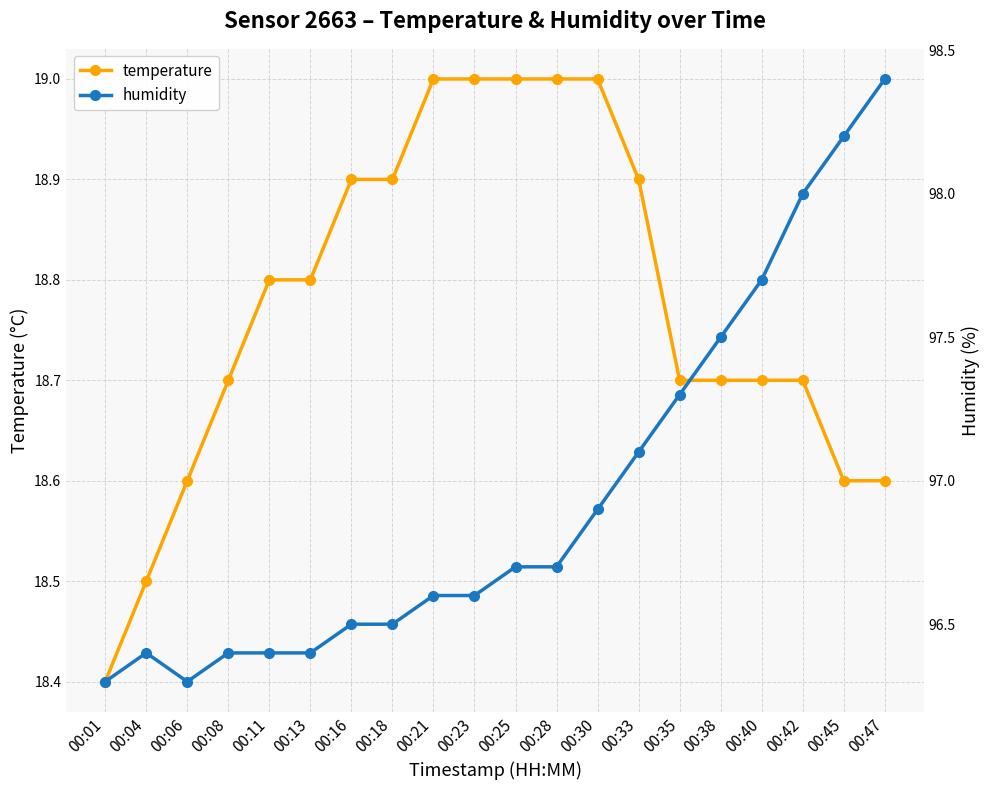

What is the maximum value shown in the chart?

98.4